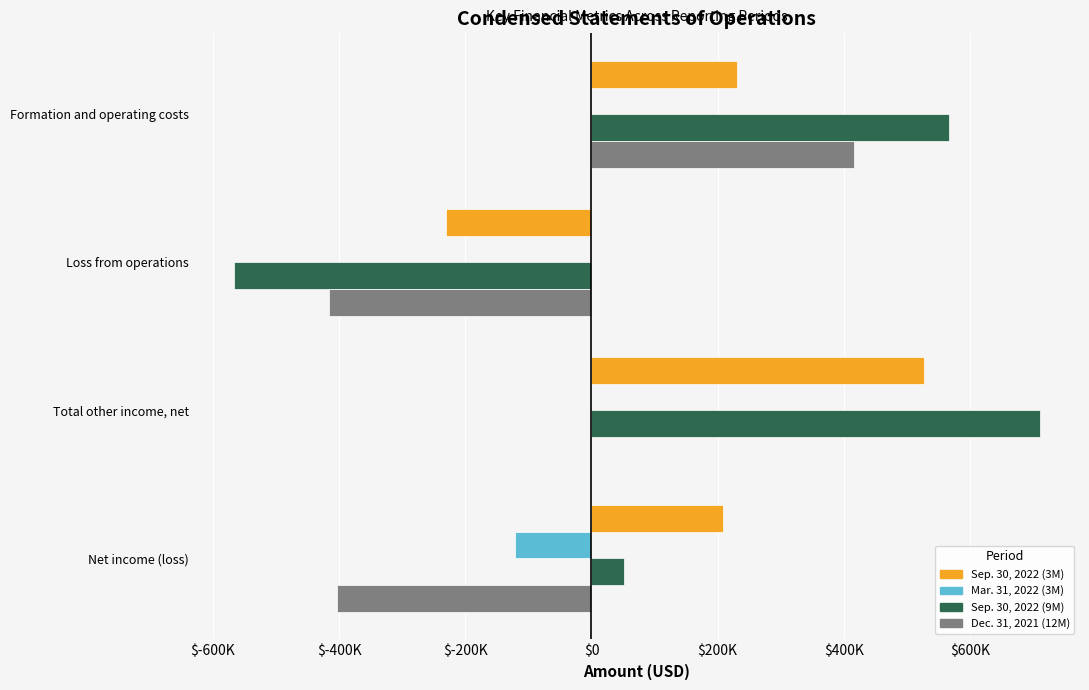

Which category has the highest value in the Sep. 30, 2022 (3M) series?

Total other income, net